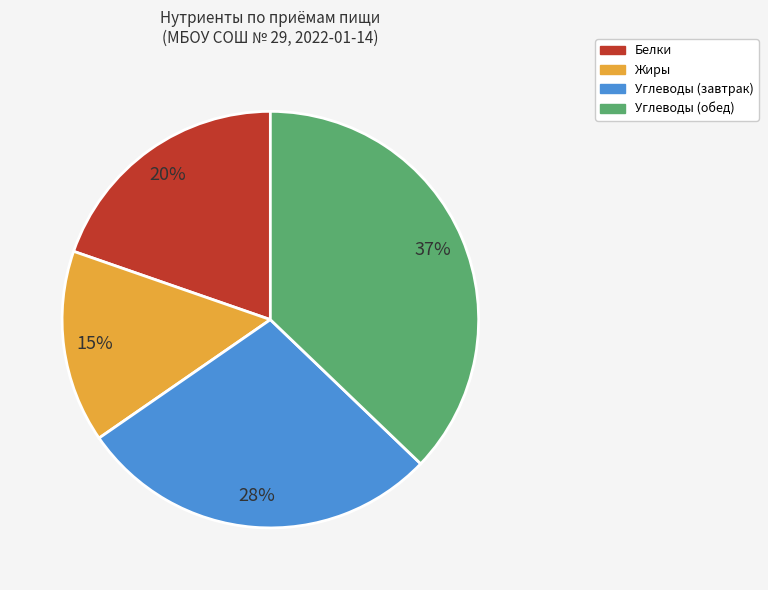

Is there a majority slice in this chart?

No